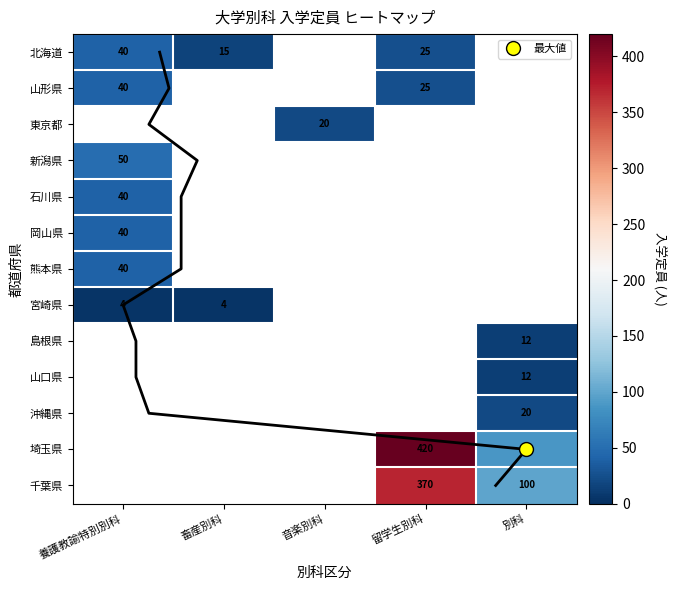

What is the difference between the highest and lowest values at 養護教諭特別別科?

46.0